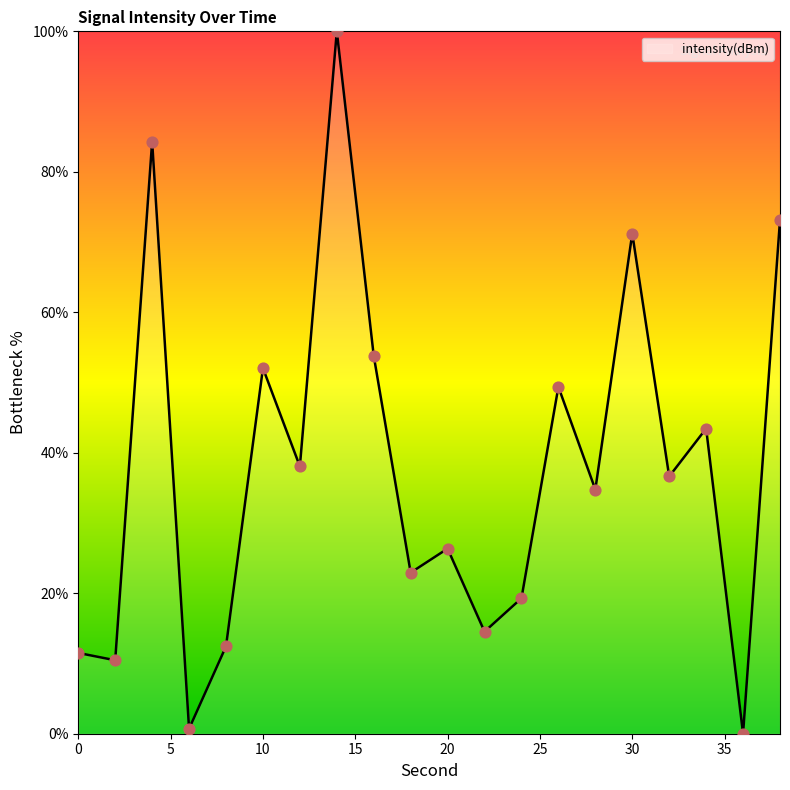

What is the maximum value shown in the chart?

100.0